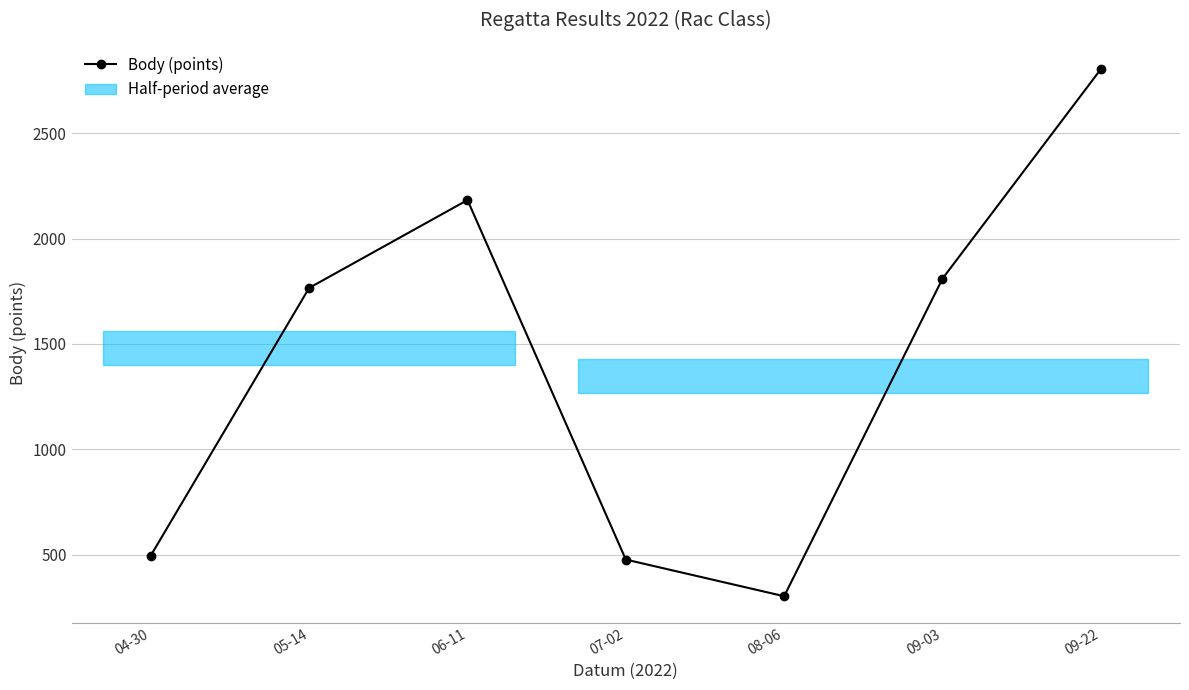

What is the label of the 7th point from the right?

04-30